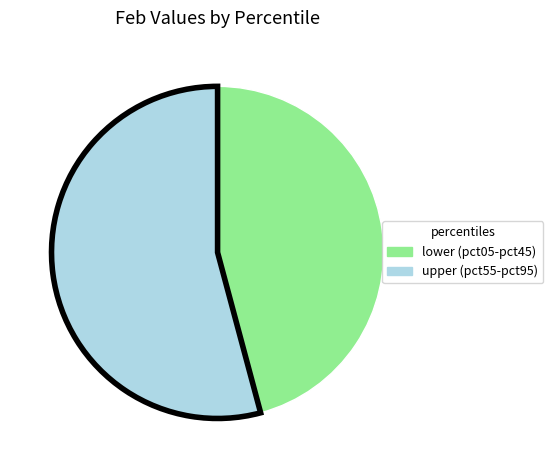

Is there a majority slice in this chart?

Yes